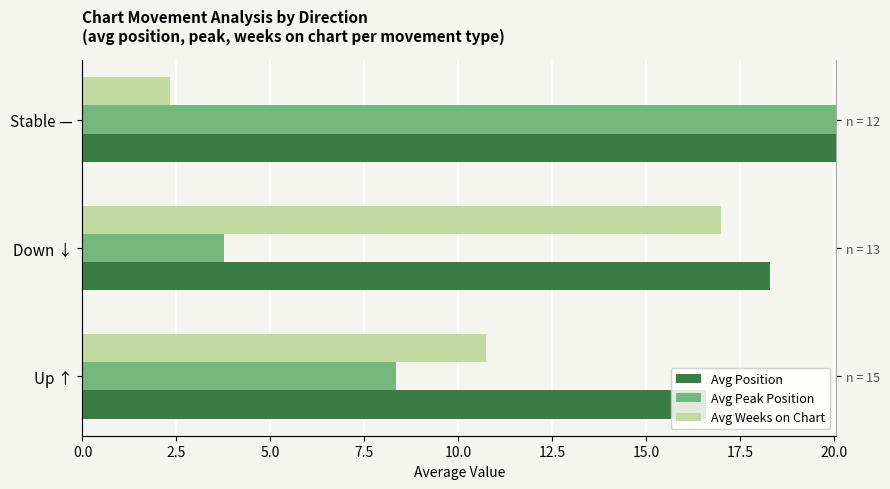

Reading right to left, transcribe all the data shown in this chart.

Avg Position: 27.8	18.3	16.6
Avg Peak Position: 21.7	3.8	8.3
Avg Weeks on Chart: 2.3	17.0	10.7